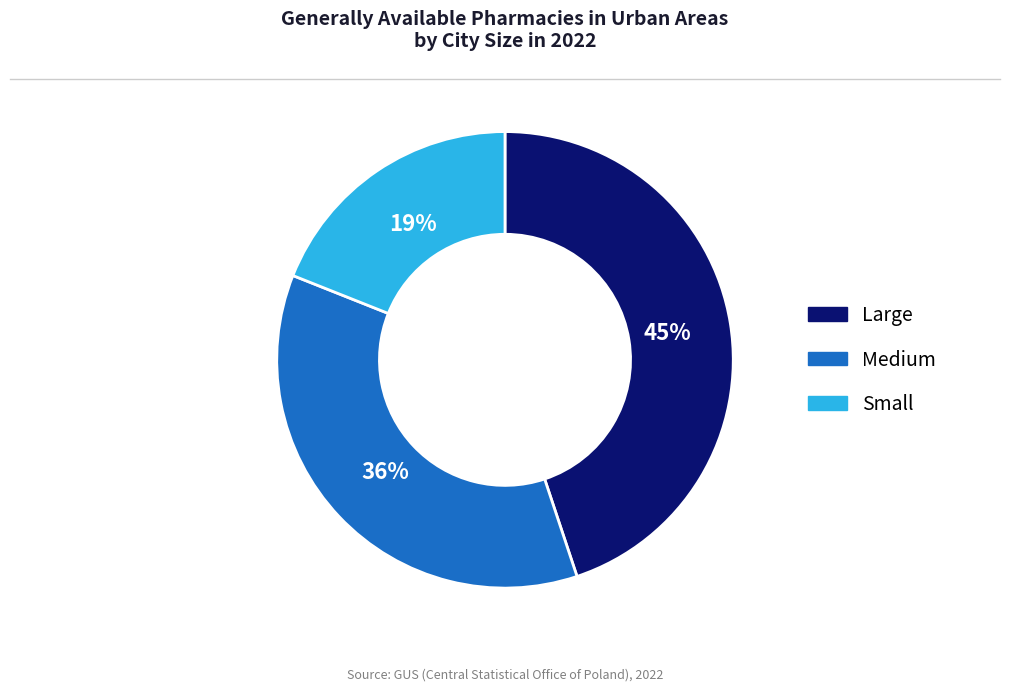

To the nearest percent, what is the average slice percentage?

33%